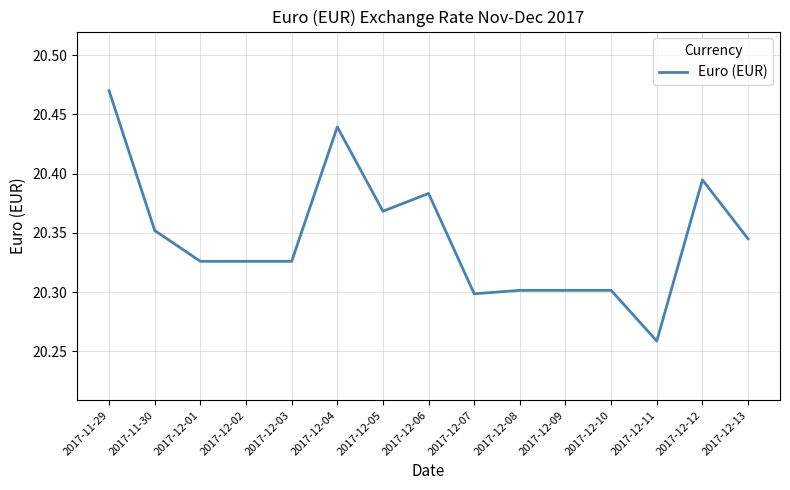

Which label corresponds to the largest value in the chart?

2017-11-29